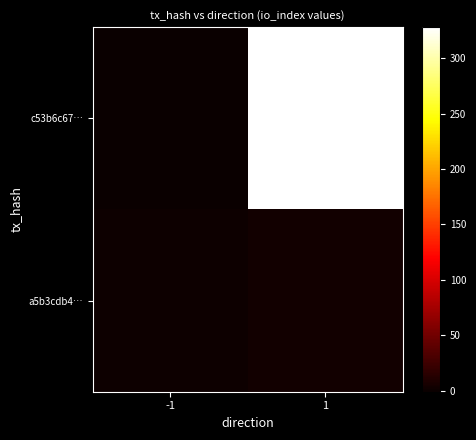

Reading left to right, transcribe all the data shown in this chart.

c53b6c67…: -1=-1	1=328
a5b3cdb4…: -1=1	1=3